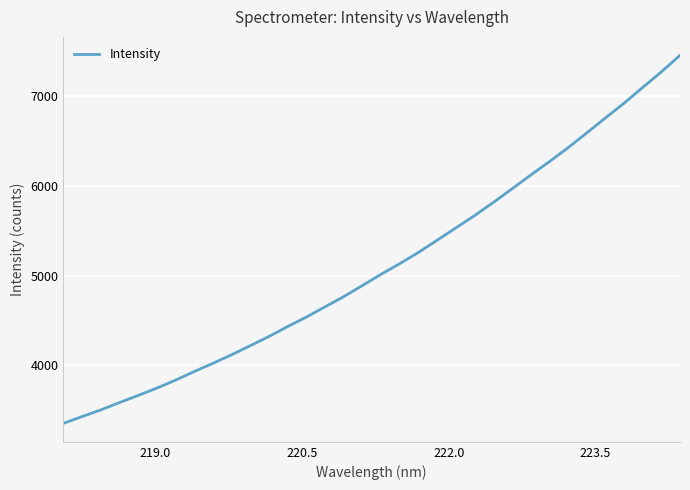

What is the greatest value displayed?

7452.1